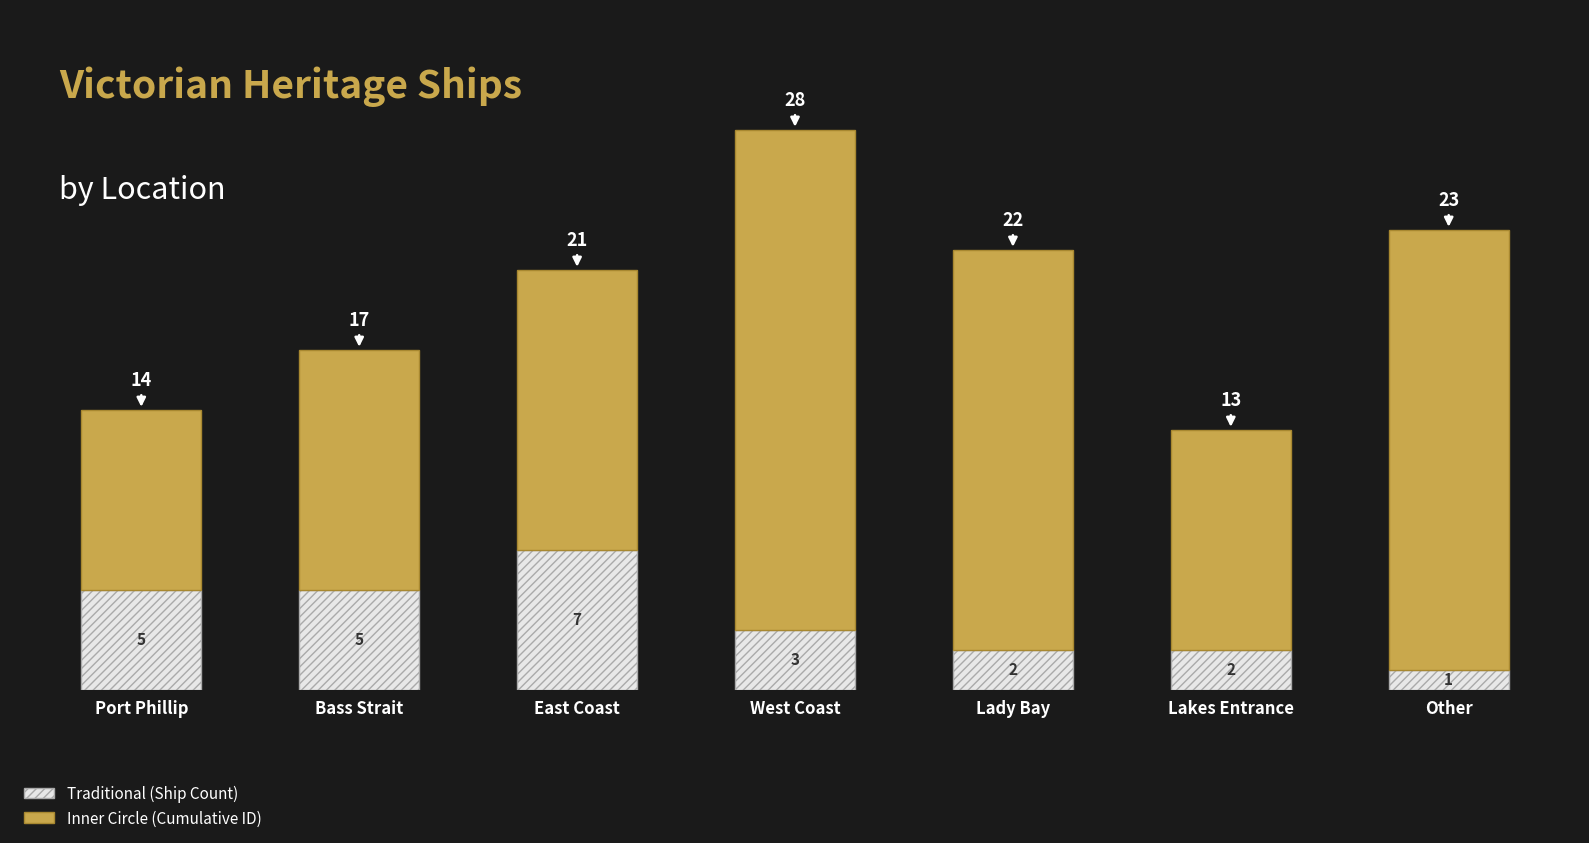

How many series are shown in this chart?

2